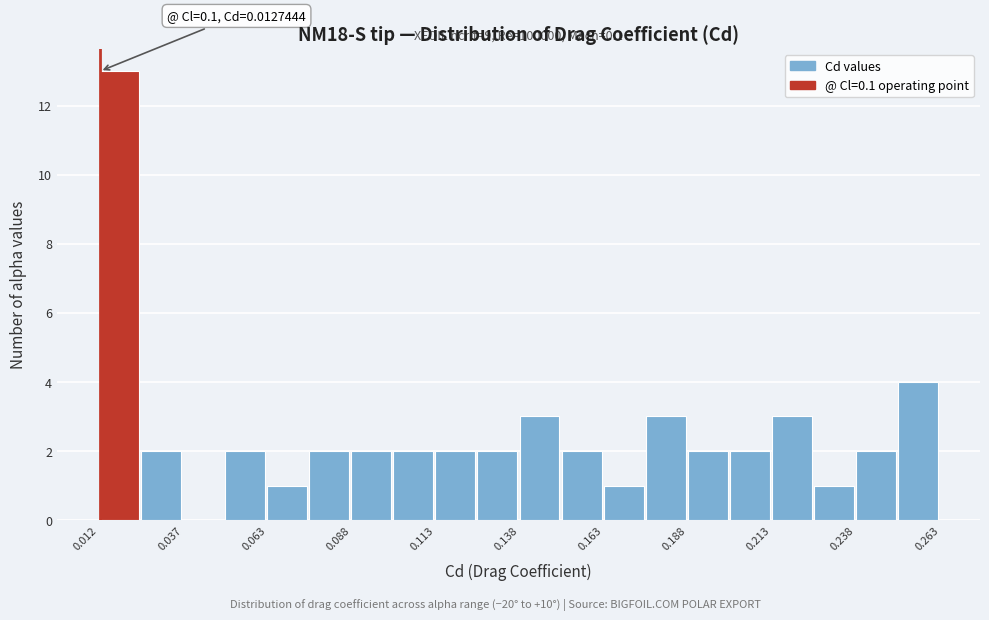

Read against the x-axis, roughly where is the centre of the tallest bar?

0.020